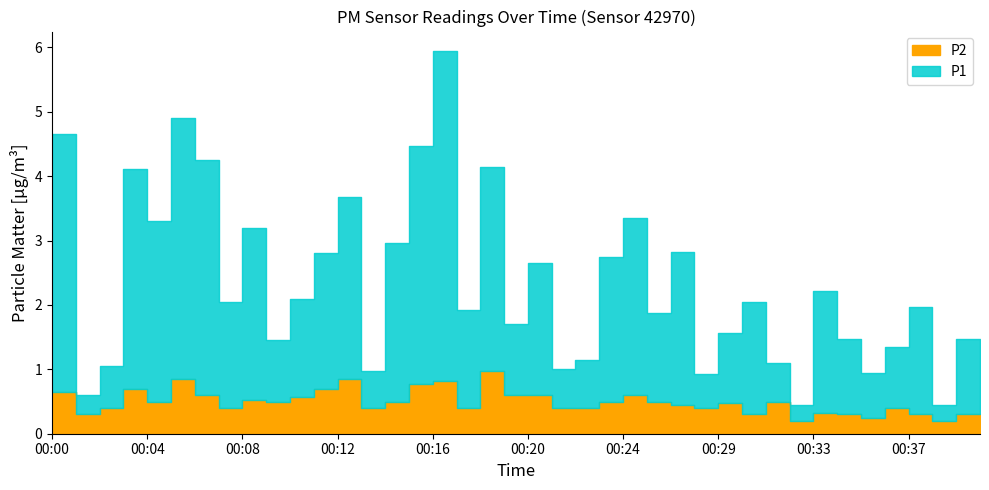

What is the greatest value displayed?

5.1